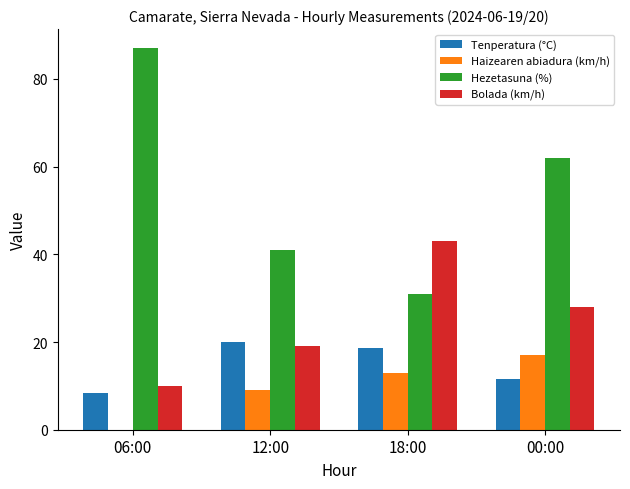

Reading right to left, extract all data points from this chart.

Tenperatura (°C): 00:00=11.5	18:00=18.7	12:00=19.9	06:00=8.4
Haizearen abiadura (km/h): 00:00=17.0	18:00=13.0	12:00=9.0	06:00=0.0
Hezetasuna (%): 00:00=62.0	18:00=31.0	12:00=41.0	06:00=87.0
Bolada (km/h): 00:00=28.0	18:00=43.0	12:00=19.0	06:00=10.0